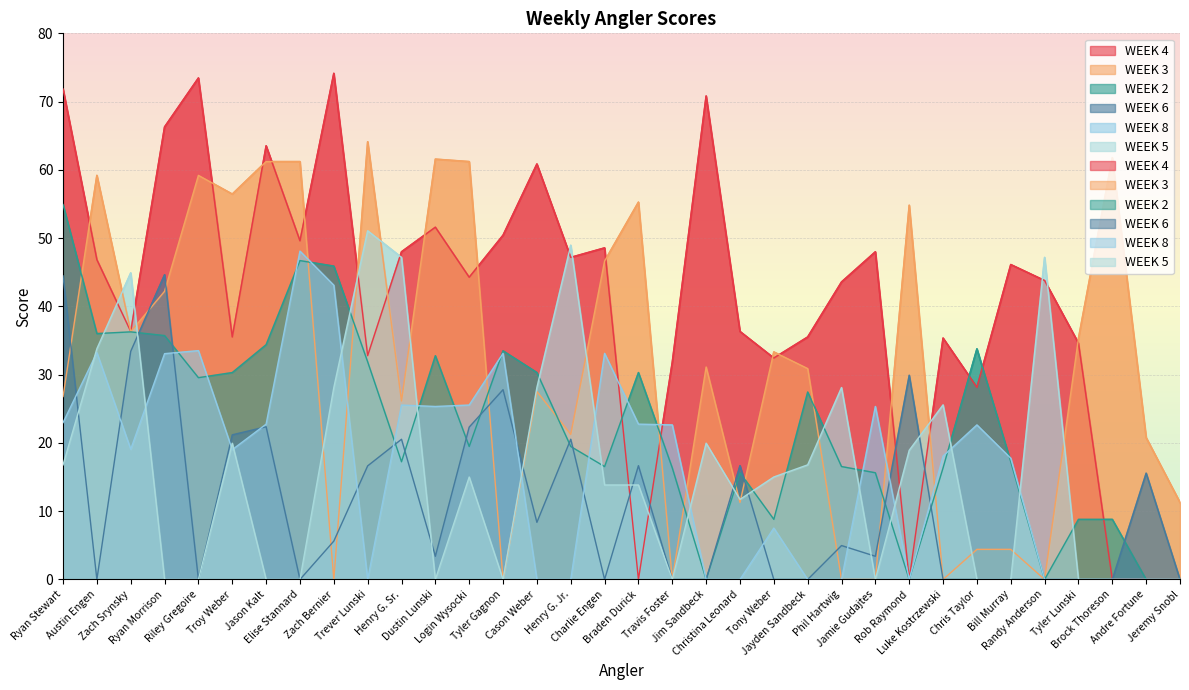

What are all the series names shown in the legend?

WEEK 4, WEEK 3, WEEK 2, WEEK 6, WEEK 8, WEEK 5